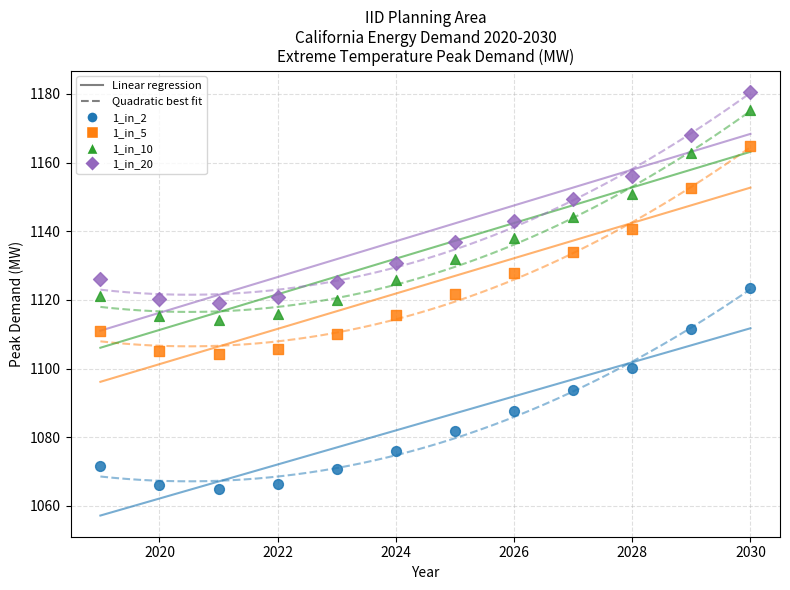

Across all data points, what is the range of Y values (max minus min)?

115.6